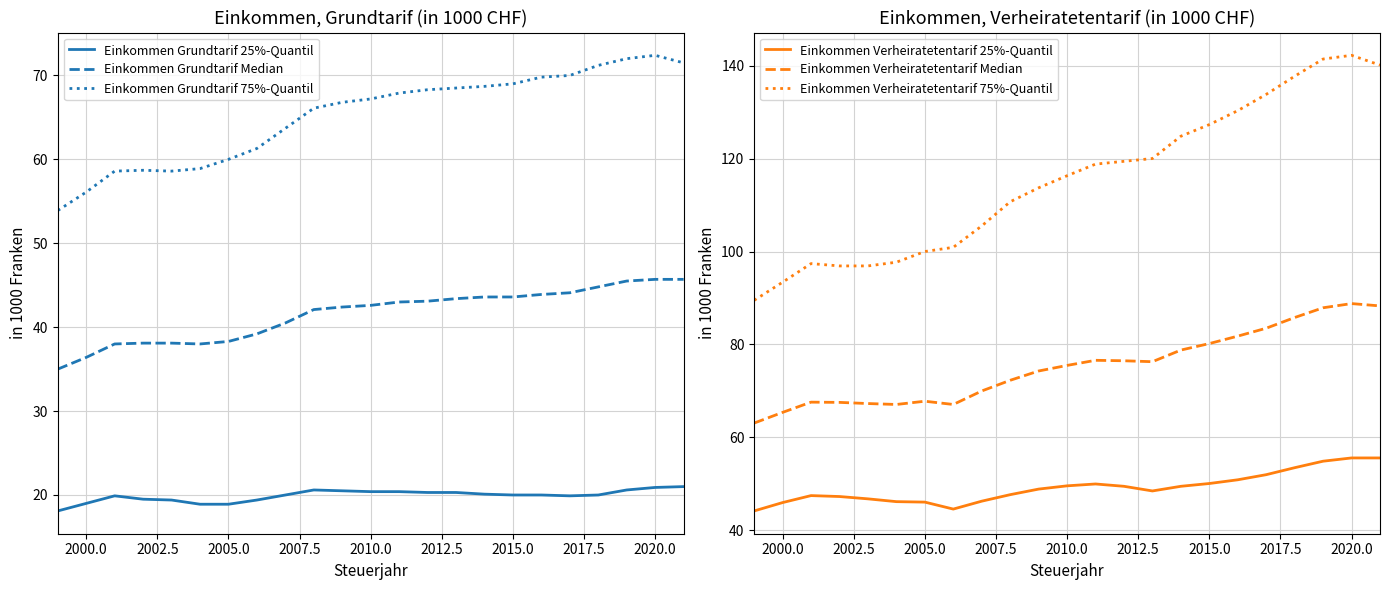

True or false: Einkommen Grundtarif 75%-Quantil has a value of 23.4 at 2005.0.

False